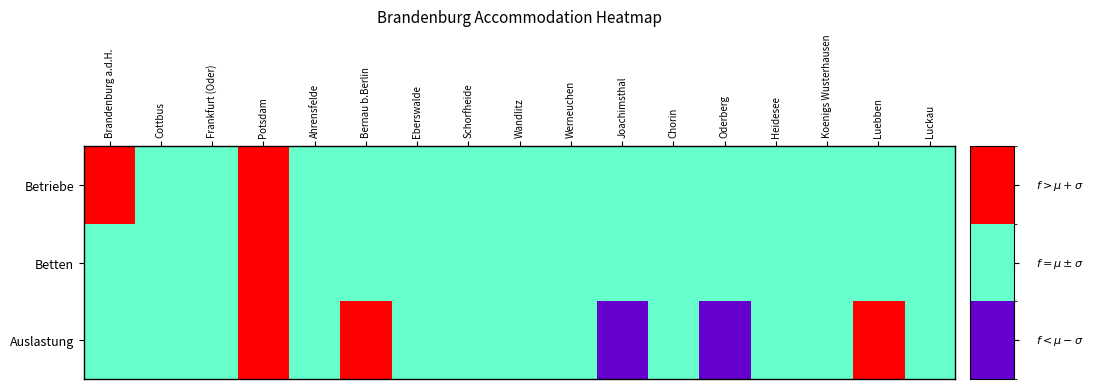

What is the total value across all series at Eberswalde?

3